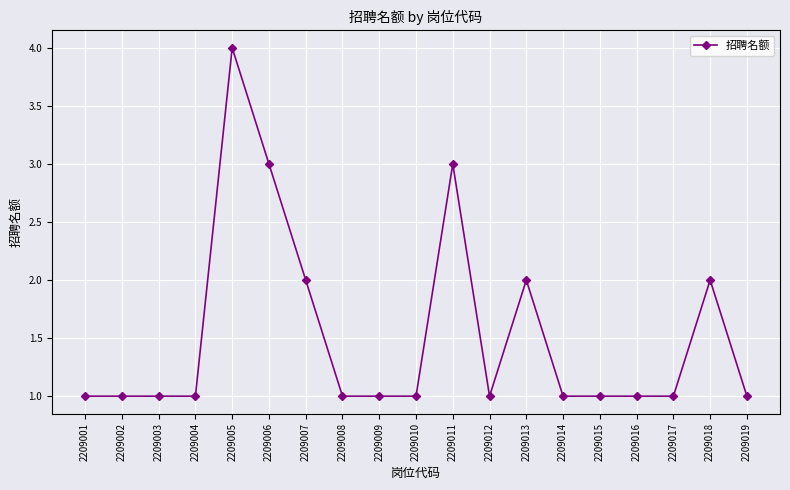

The value at 2209017 is 1. True or false?

True